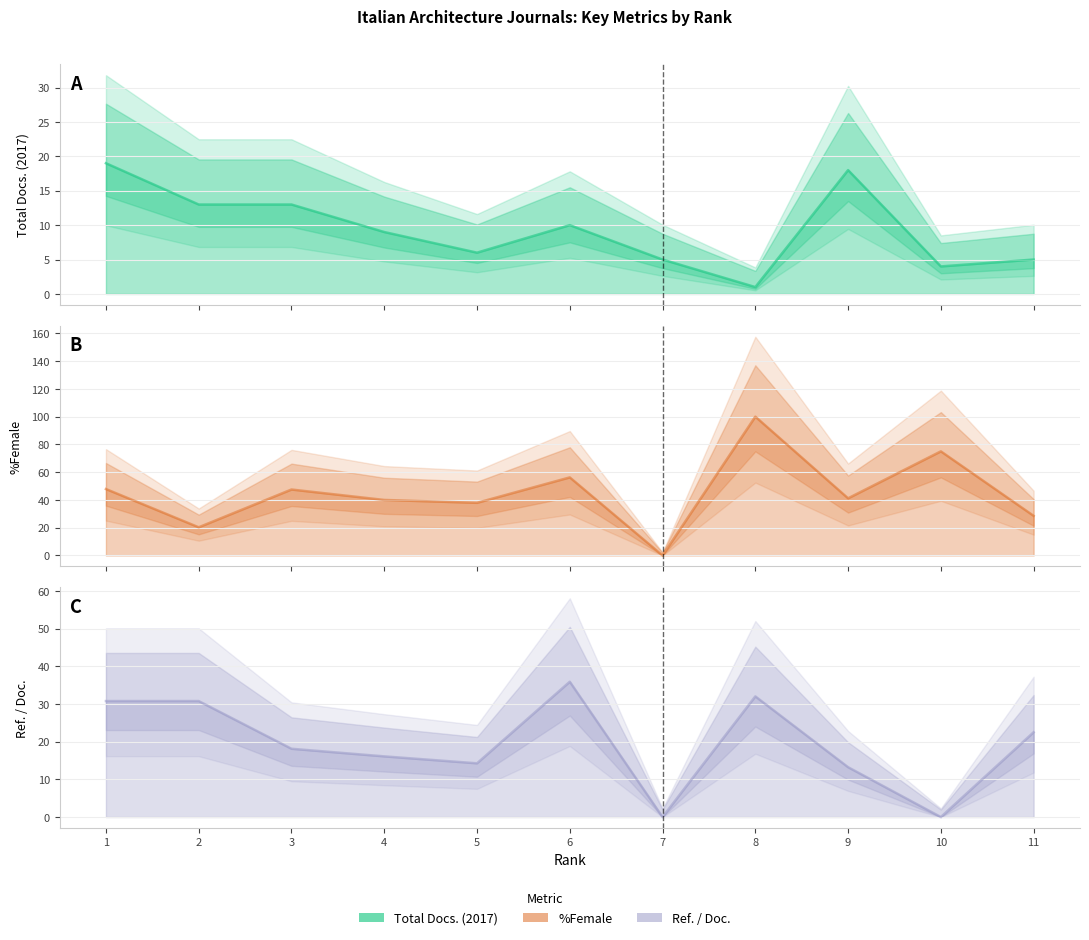

Where is the first local minimum for %Female?

2